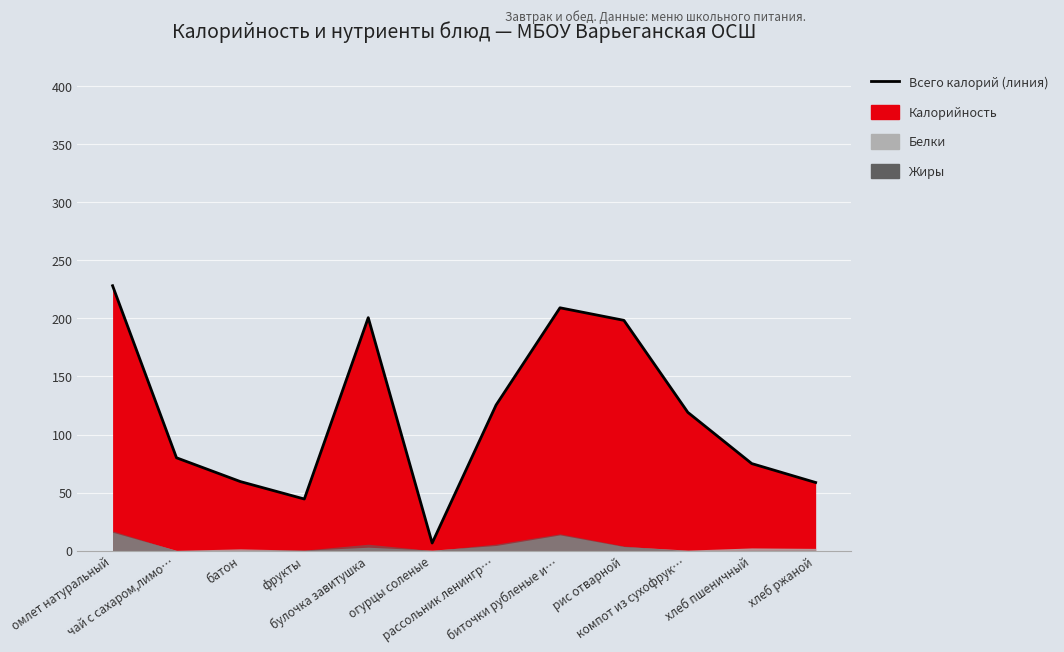

True or false: the data shows 198.3 at рис отварной.

True